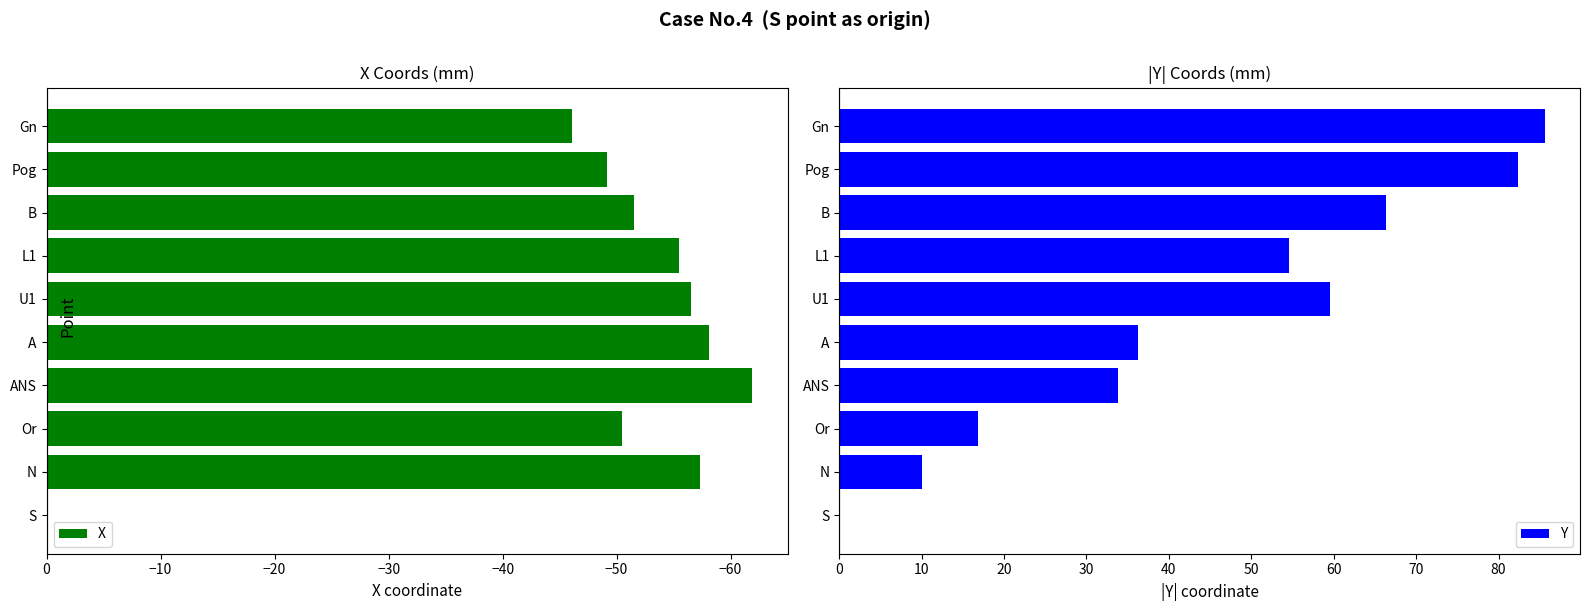

True or false: Y has a value of 16.8 at Or.

True